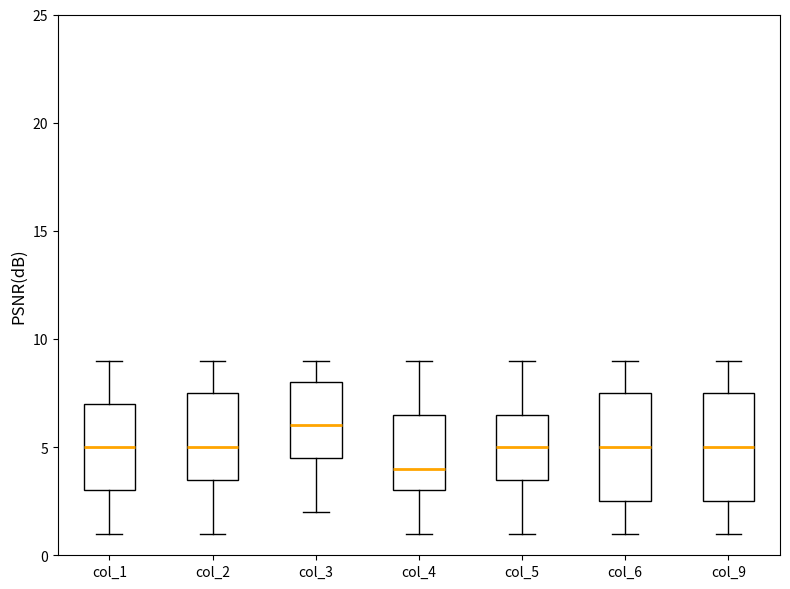

Reading left to right, read every box against the y-axis: the position of its median line, the range the box covers, and the ends of its whiskers. The values are not printed on the chart, so give them approximately, as read against the axis.

col_1: median 5.0, box 3.0 to 7.0, whiskers 1.0 to 9.0
col_2: median 5.0, box 3.5 to 7.5, whiskers 1.0 to 9.0
col_3: median 6.0, box 4.5 to 8.0, whiskers 2.0 to 9.0
col_4: median 4.0, box 3.0 to 6.5, whiskers 1.0 to 9.0
col_5: median 5.0, box 3.5 to 6.5, whiskers 1.0 to 9.0
col_6: median 5.0, box 2.5 to 7.5, whiskers 1.0 to 9.0
col_9: median 5.0, box 2.5 to 7.5, whiskers 1.0 to 9.0